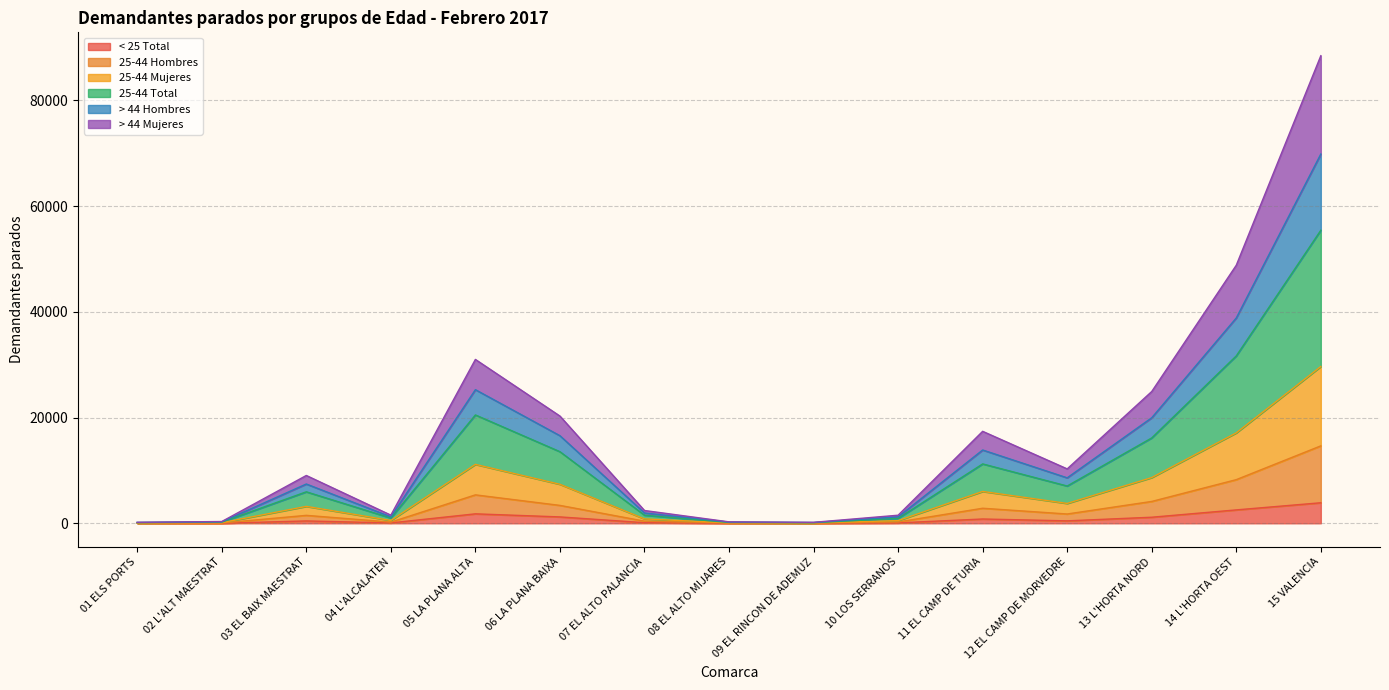

True or false: < 25 Total and > 44 Hombres intersect in this chart.

False